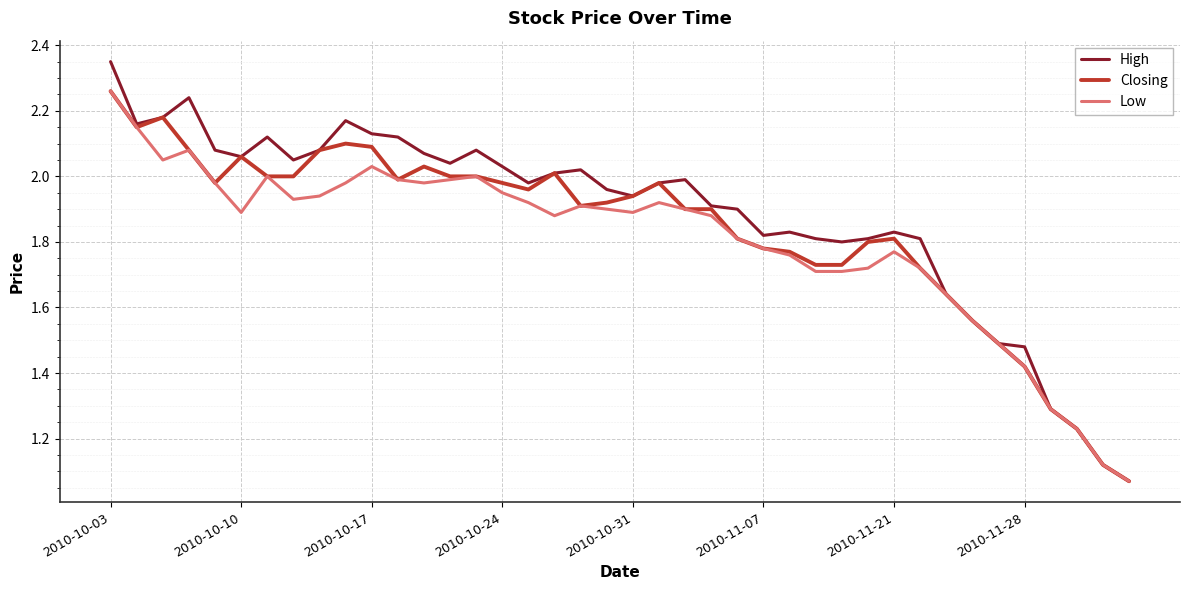

Which series has the widest spread of values?

High